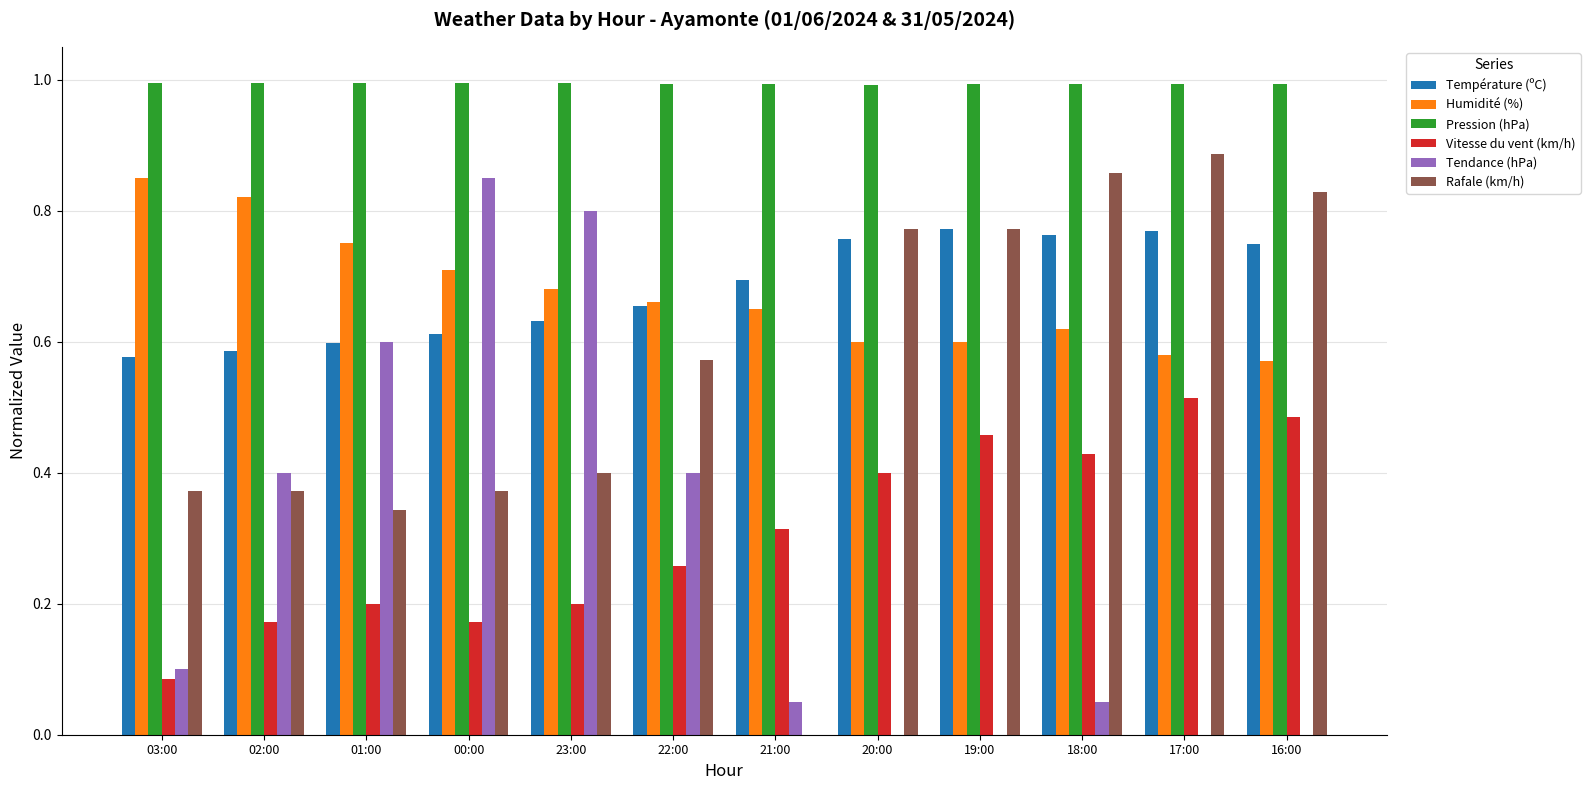

Which category has the lowest value in the Température (ºC) series?

03:00